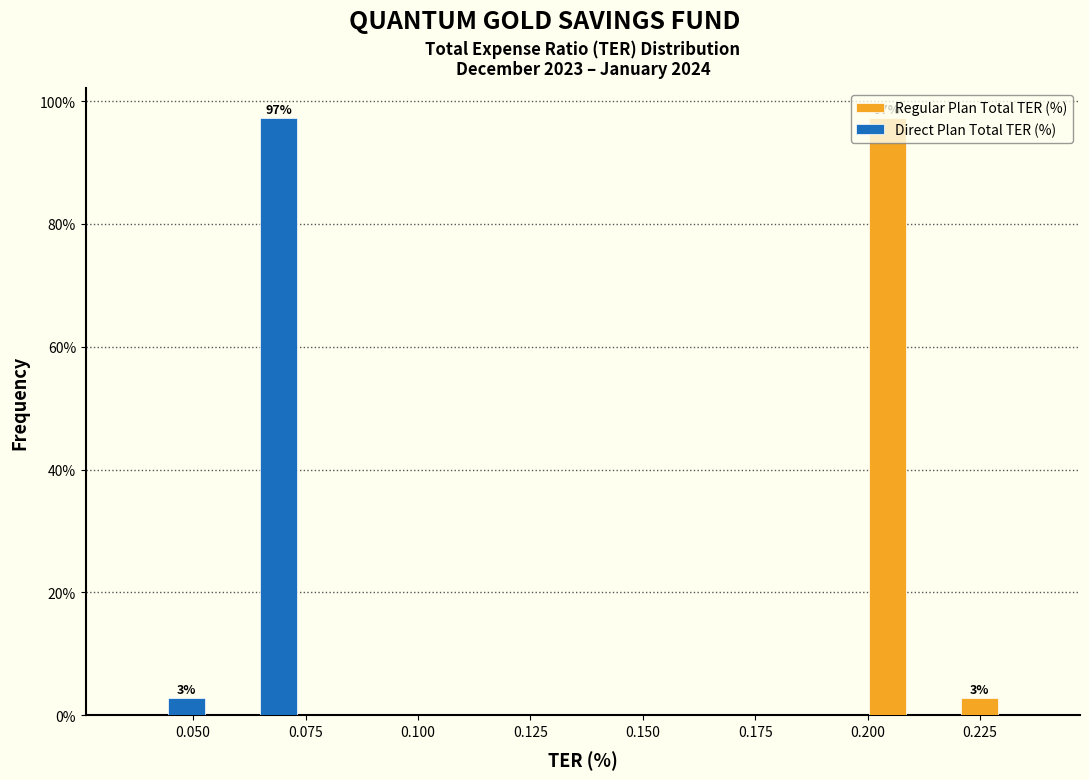

In the Direct Plan Total TER (%) series, which range on the x-axis has the tallest bar?

0.055 to 0.075